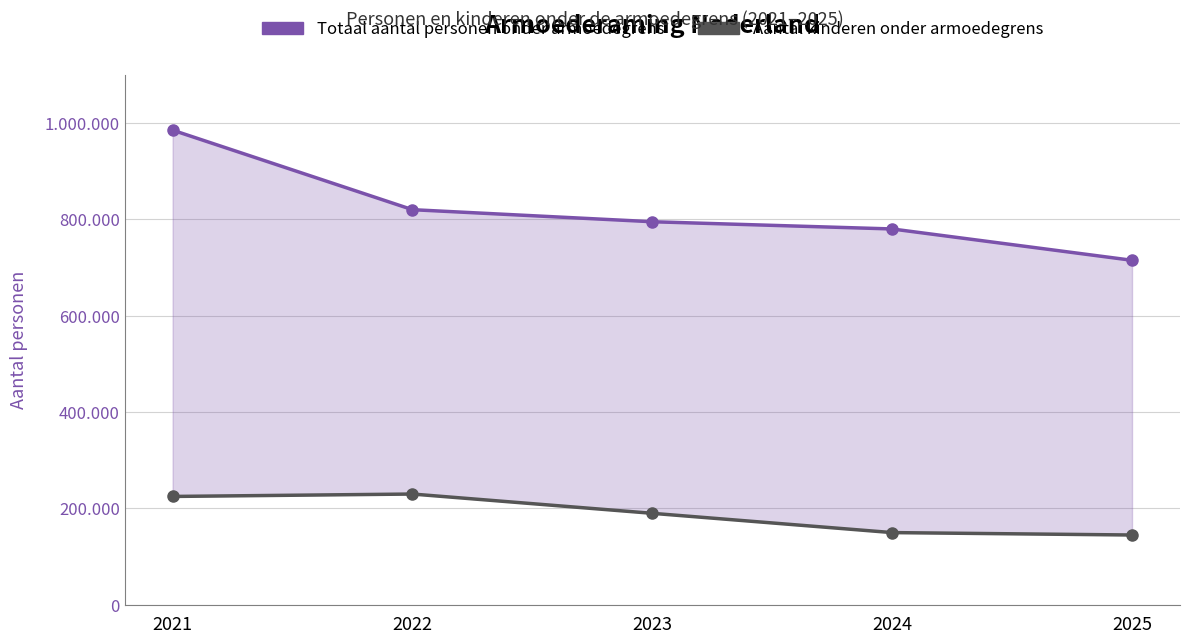

Which series has the largest range (max minus min)?

Totaal aantal personen onder armoedegrens